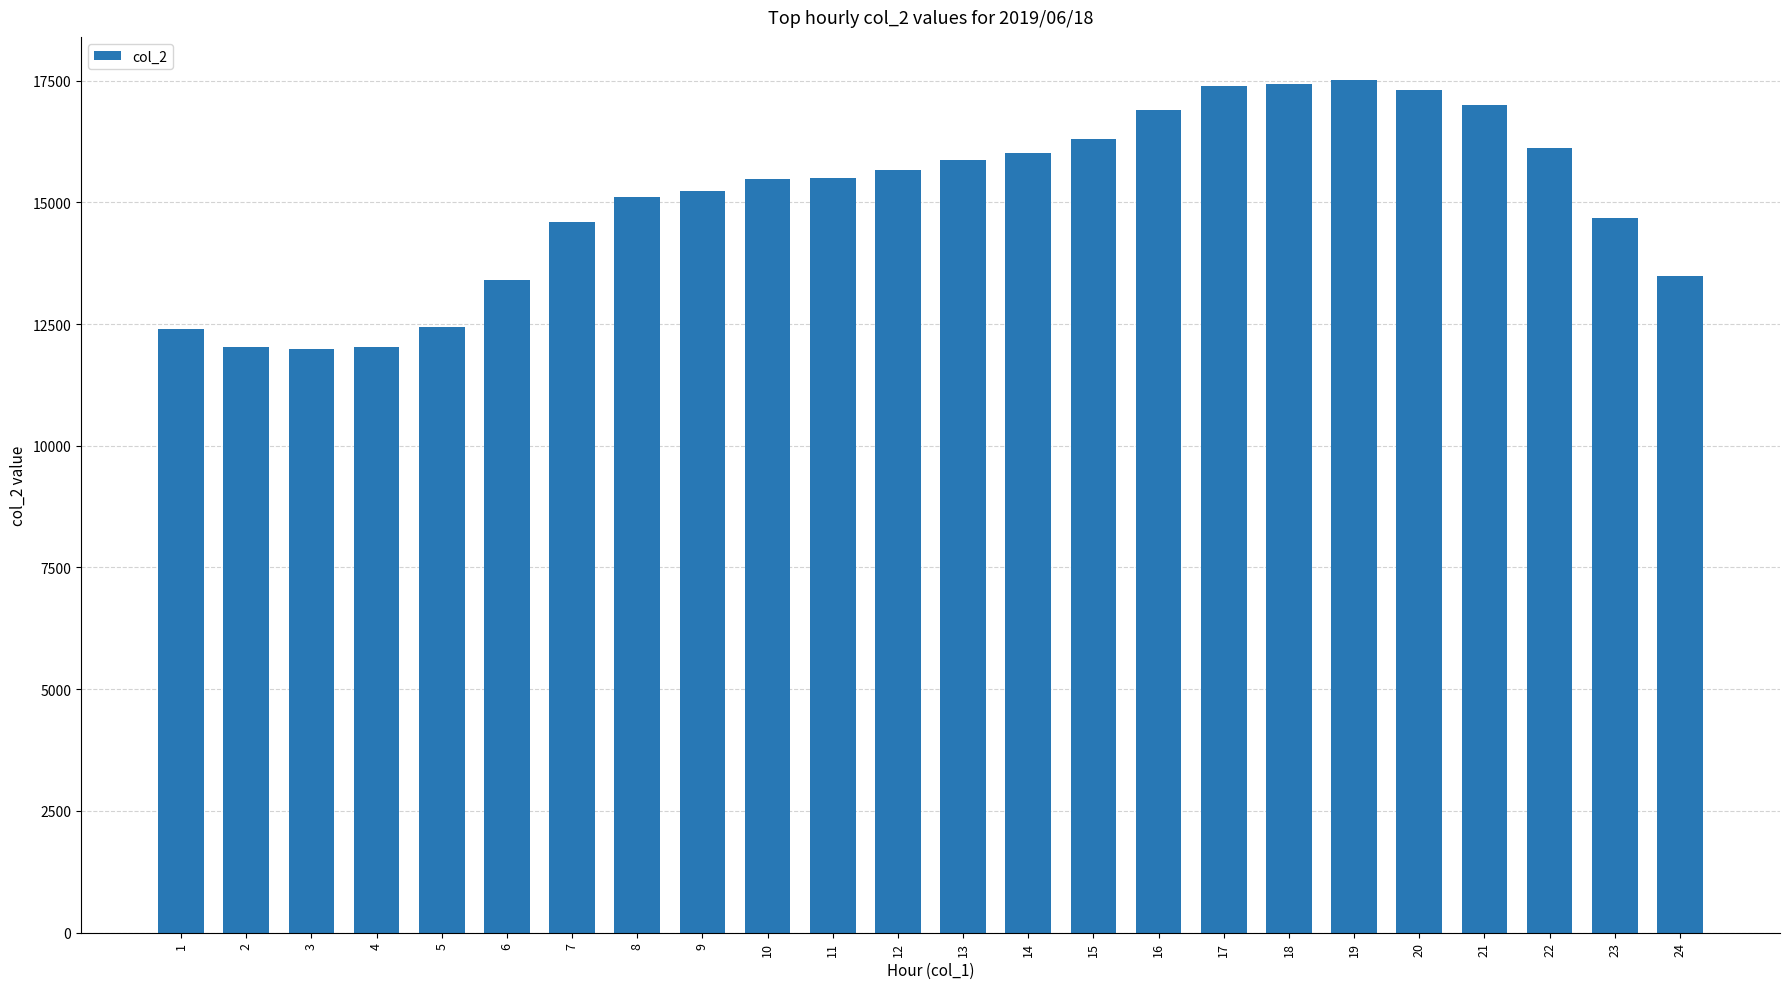

What is the ratio of the value at 18 to the value at 17?

1.0